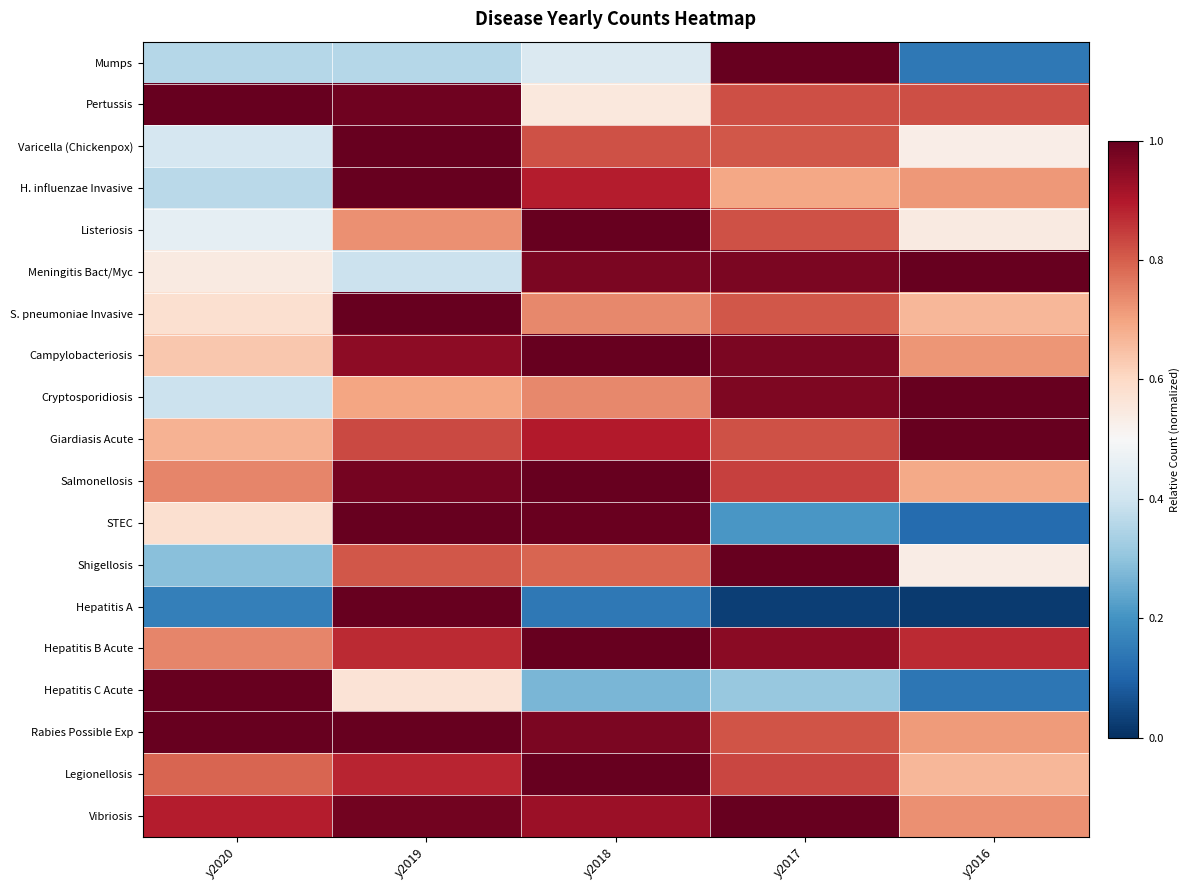

Reading left to right, what are all the values shown in this chart?

Mumps: y2020=0.4	y2019=0.4	y2018=0.4	y2017=1.0	y2016=0.1
Pertussis: y2020=1.0	y2019=1.0	y2018=0.6	y2017=0.8	y2016=0.8
Varicella (Chickenpox): y2020=0.4	y2019=1.0	y2018=0.8	y2017=0.8	y2016=0.5
H. influenzae Invasive: y2020=0.4	y2019=1.0	y2018=0.9	y2017=0.7	y2016=0.7
Listeriosis: y2020=0.5	y2019=0.7	y2018=1.0	y2017=0.8	y2016=0.5
Meningitis Bact/Myc: y2020=0.5	y2019=0.4	y2018=1.0	y2017=1.0	y2016=1.0
S. pneumoniae Invasive: y2020=0.6	y2019=1.0	y2018=0.7	y2017=0.8	y2016=0.7
Campylobacteriosis: y2020=0.6	y2019=0.9	y2018=1.0	y2017=1.0	y2016=0.7
Cryptosporidiosis: y2020=0.4	y2019=0.7	y2018=0.7	y2017=1.0	y2016=1.0
Giardiasis Acute: y2020=0.7	y2019=0.8	y2018=0.9	y2017=0.8	y2016=1.0
Salmonellosis: y2020=0.7	y2019=1.0	y2018=1.0	y2017=0.8	y2016=0.7
STEC: y2020=0.6	y2019=1.0	y2018=1.0	y2017=0.2	y2016=0.1
Shigellosis: y2020=0.3	y2019=0.8	y2018=0.8	y2017=1.0	y2016=0.5
Hepatitis A: y2020=0.2	y2019=1.0	y2018=0.1	y2017=0.0	y2016=0.0
Hepatitis B Acute: y2020=0.7	y2019=0.9	y2018=1.0	y2017=1.0	y2016=0.9
Hepatitis C Acute: y2020=1.0	y2019=0.6	y2018=0.3	y2017=0.3	y2016=0.1
Rabies Possible Exp: y2020=1.0	y2019=1.0	y2018=1.0	y2017=0.8	y2016=0.7
Legionellosis: y2020=0.8	y2019=0.9	y2018=1.0	y2017=0.8	y2016=0.7
Vibriosis: y2020=0.9	y2019=1.0	y2018=0.9	y2017=1.0	y2016=0.7